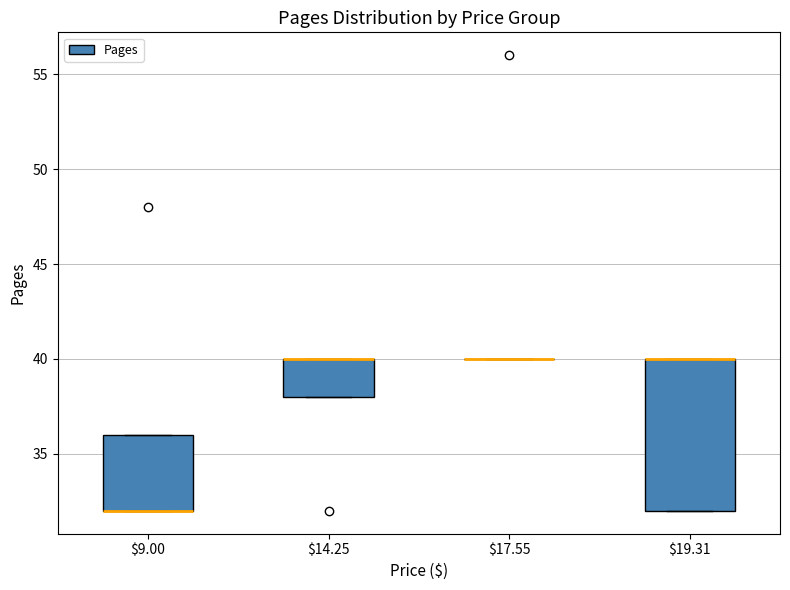

Reading left to right, read every box against the y-axis: the position of its median line, the range the box covers, and the ends of its whiskers. The values are not printed on the chart, so give them approximately, as read against the axis.

$9.00: median 32 (drawn on the box's lower edge), box 32 to 36, whiskers 32 to 36
$14.25: median 40 (drawn on the box's upper edge), box 38 to 40, whiskers 38 to 40
$17.55: box collapsed to a line at 40, whiskers 40 to 40
$19.31: median 40 (drawn on the box's upper edge), box 32 to 40, whiskers 32 to 40